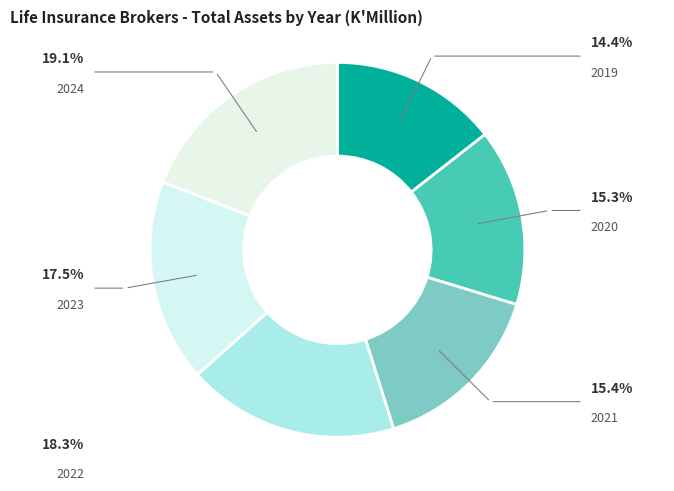

How many segments does this pie chart have?

6